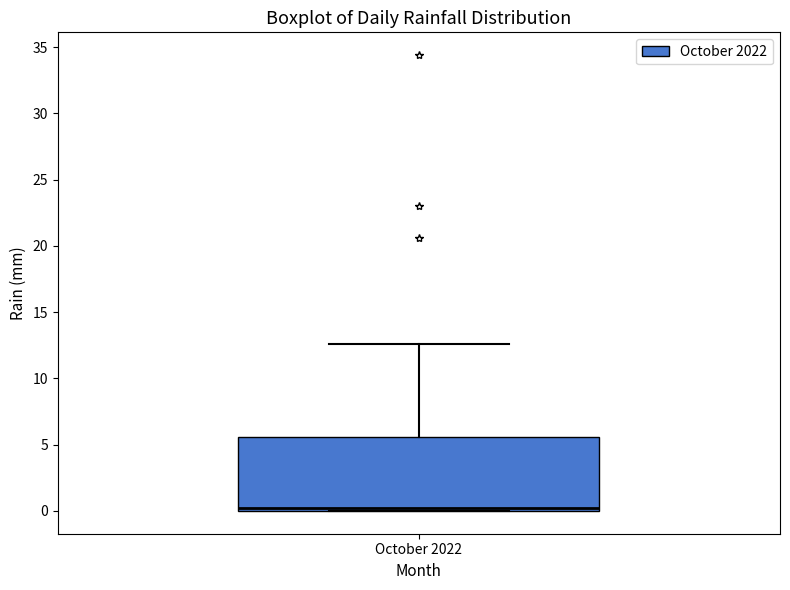

Read this box plot against the y-axis: the position of the median line, the range covered by the box, and the ends of both whiskers. The values are not printed on the chart, so give them approximately, as read against the axis.

median 0.0 (just above the box's lower edge), box 0.0 to 5.5, whiskers 0.0 to 12.5